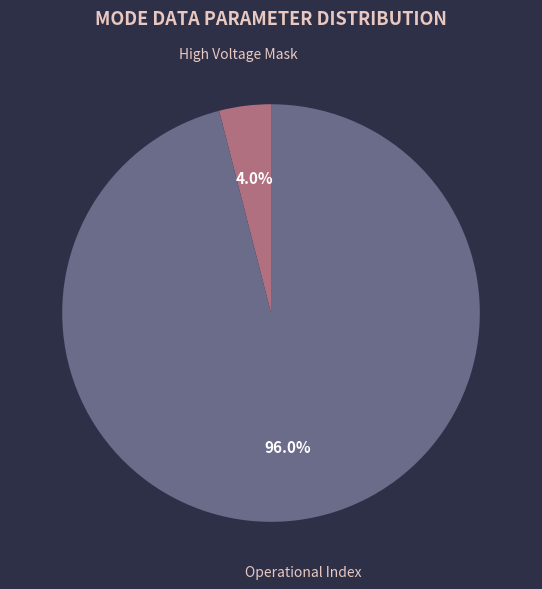

Count the number of slices in the pie.

2